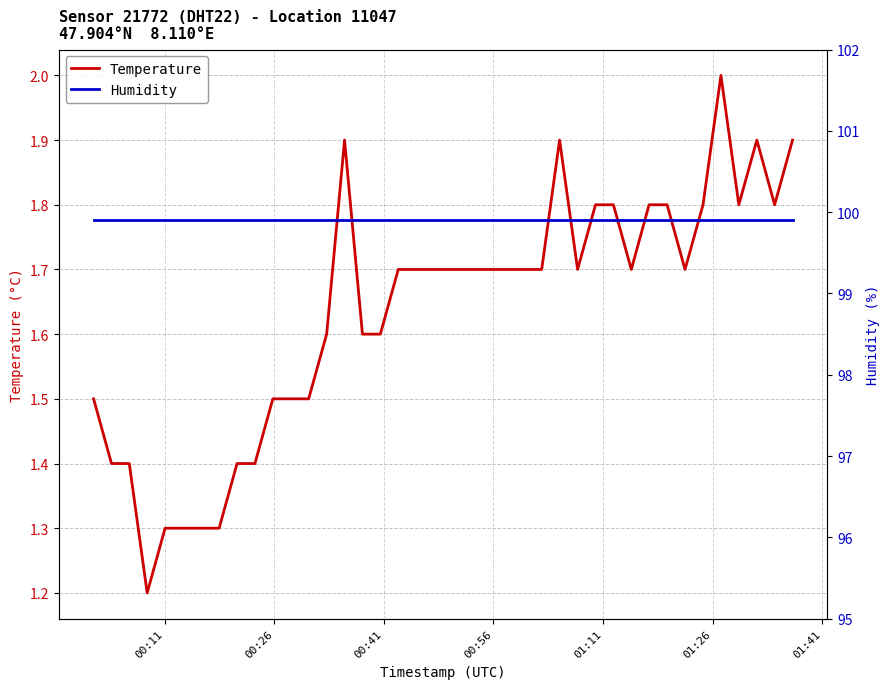

What is the difference between the maximum and minimum values in the Temperature series?

0.8